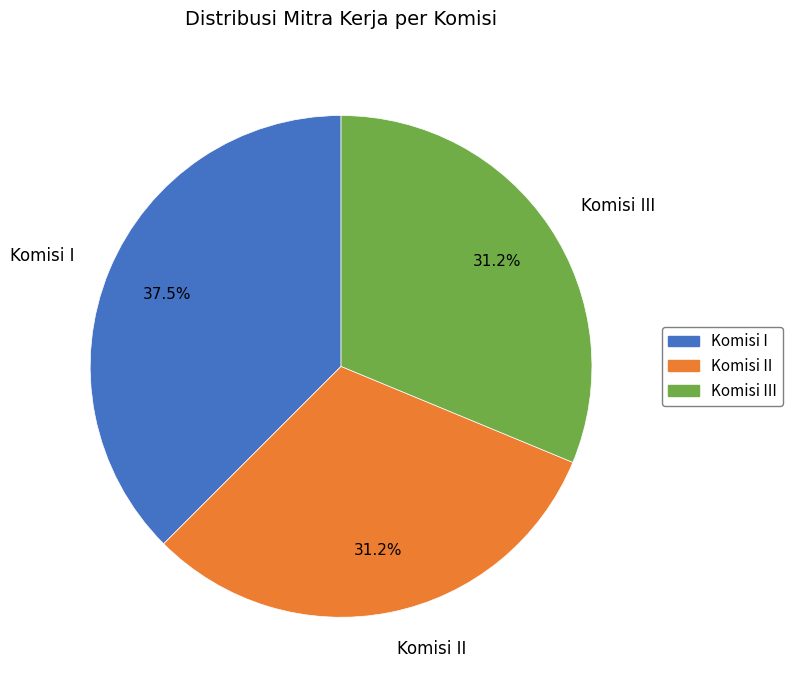

Is there any slice that represents more than half of the pie?

No